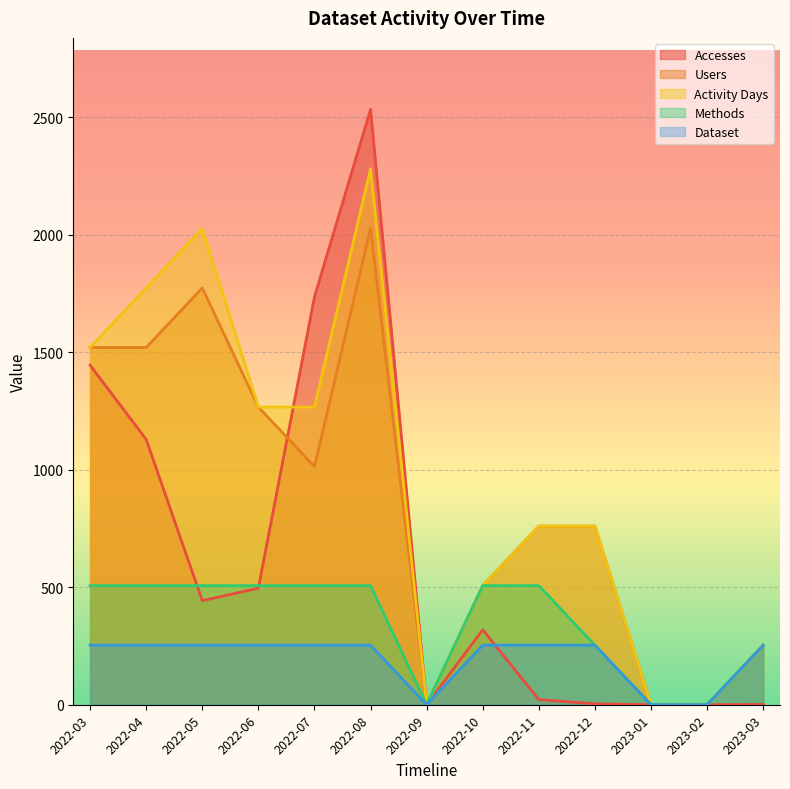

Count the number of categories in the chart.

13